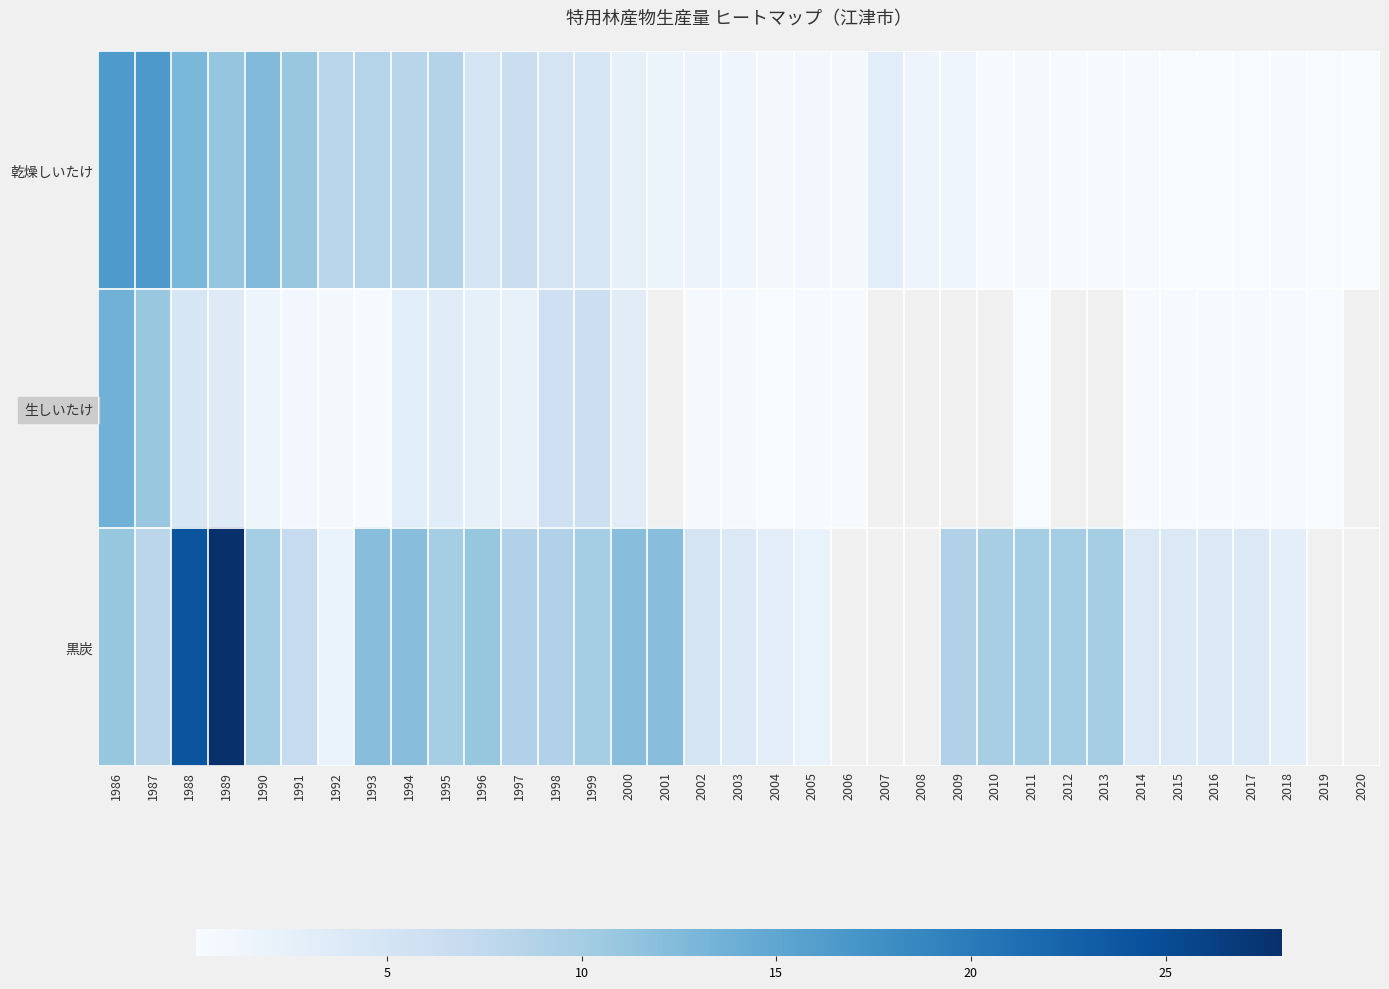

Which series has the widest spread of values?

黒炭